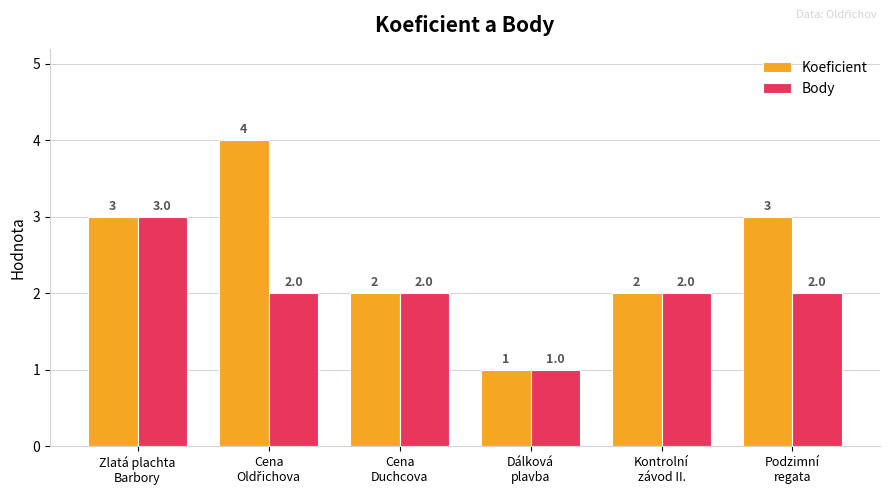

What is the total value across all series at Cena
Duchcova?

4